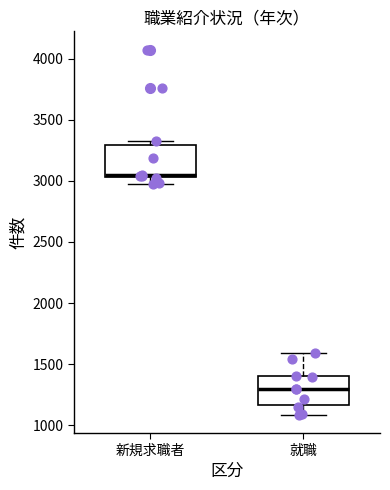

Reading left to right, transcribe this box plot: for each box, give where its median line is, the range the box spans, and where its two whiskers end, as read against the y-axis. The values are not printed on the chart, so give them approximately, as read against the axis.

新規求職者: median 3050 (just above the box's lower edge), box 3050 to 3300, whiskers 3000 to 3350
就職: median 1300, box 1150 to 1400, whiskers 1100 to 1600